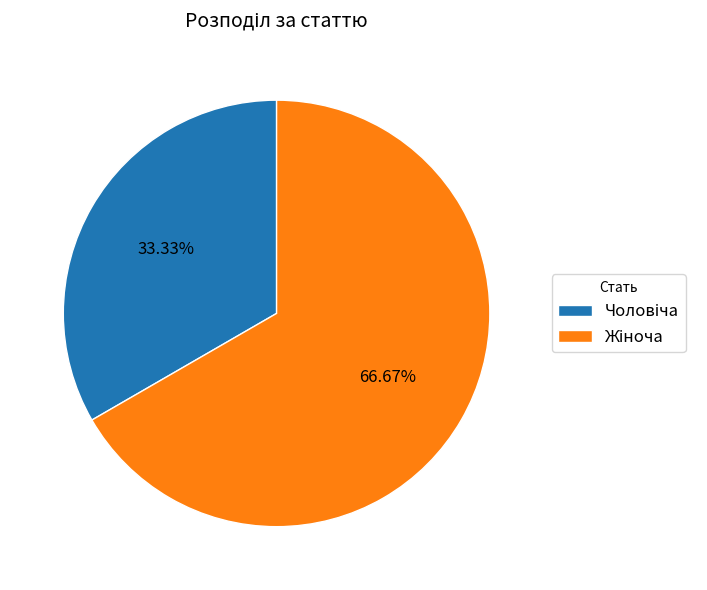

How many slices are in this pie chart?

2